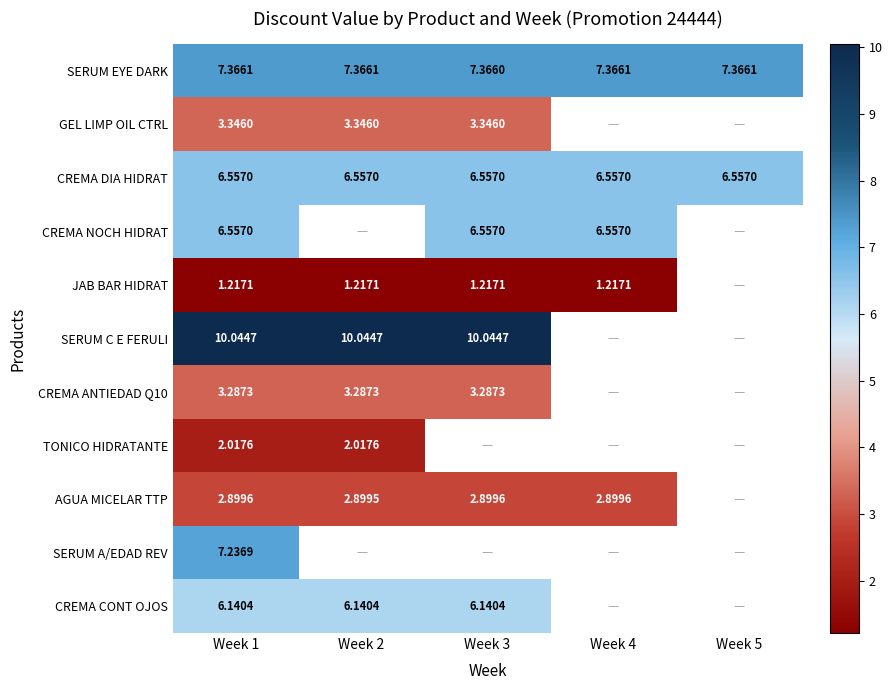

Which label corresponds to the largest value in the chart?

Week 1